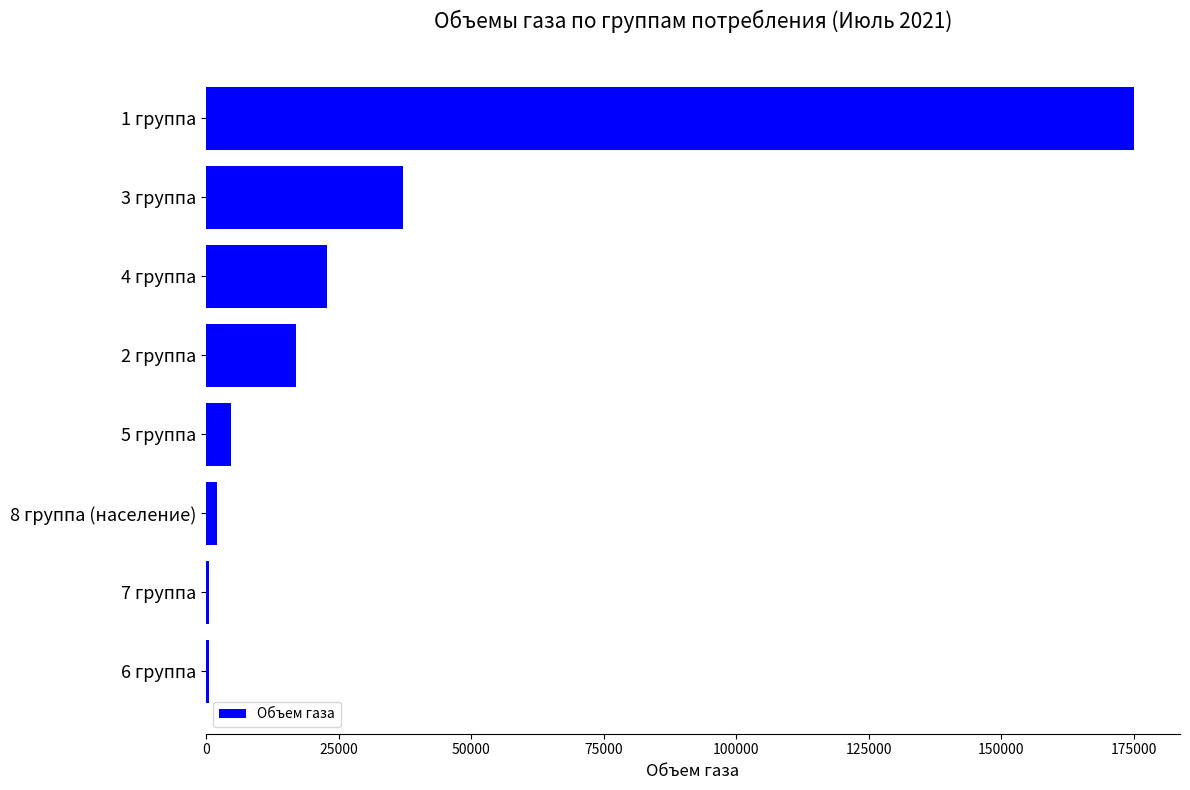

What is the sum of the values at 4 группа and 3 группа?

59863.0